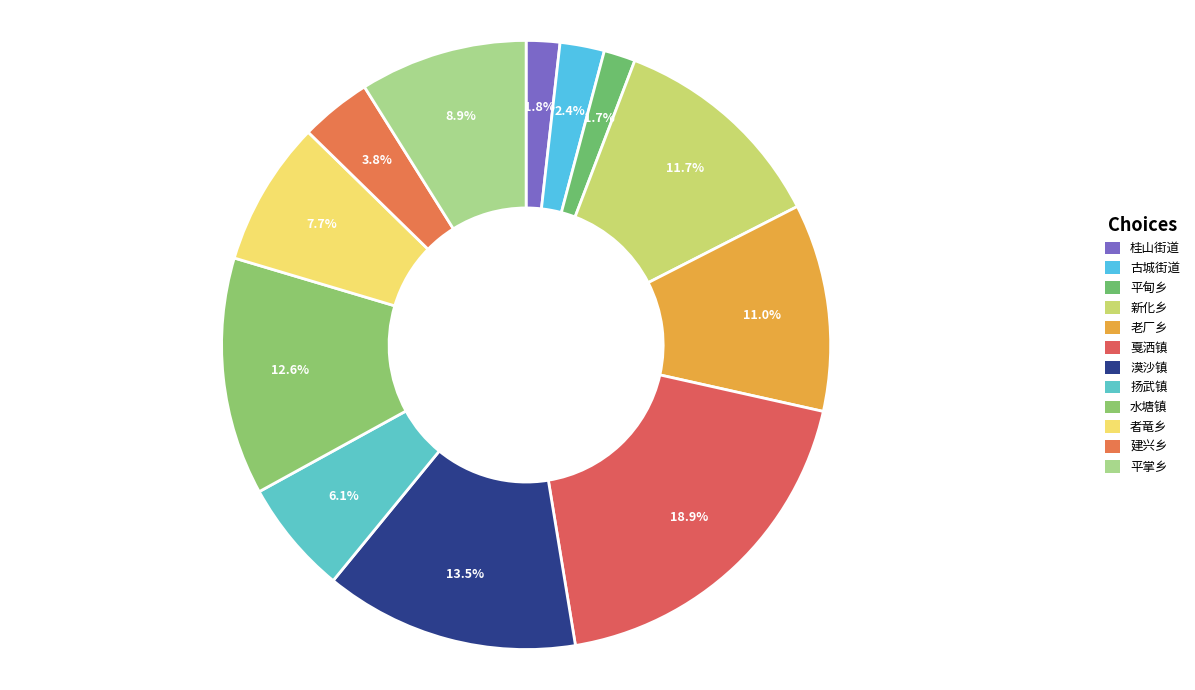

How many slices are in this pie chart?

12